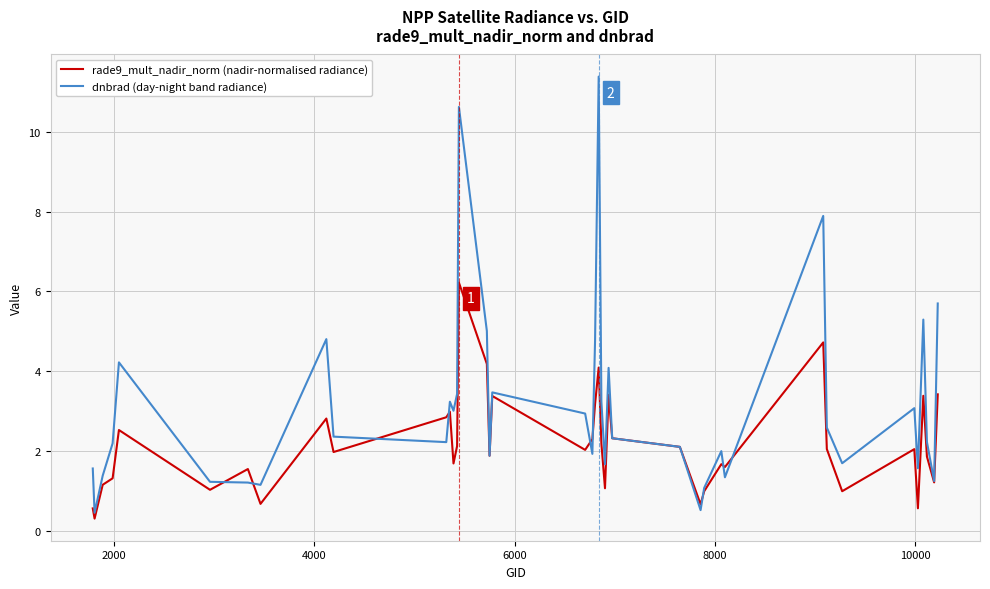

Which series has the widest spread of values?

dnbrad (day-night band radiance)